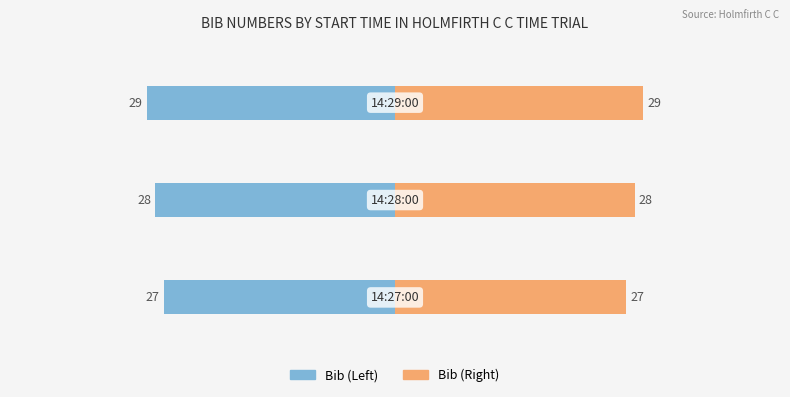

True or false: Bib Number (Right) has a value of 42 at 0.

False